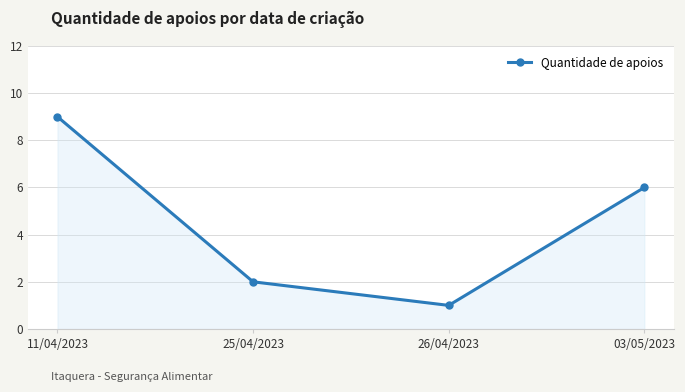

What is the value of the 3rd point from the left?

1